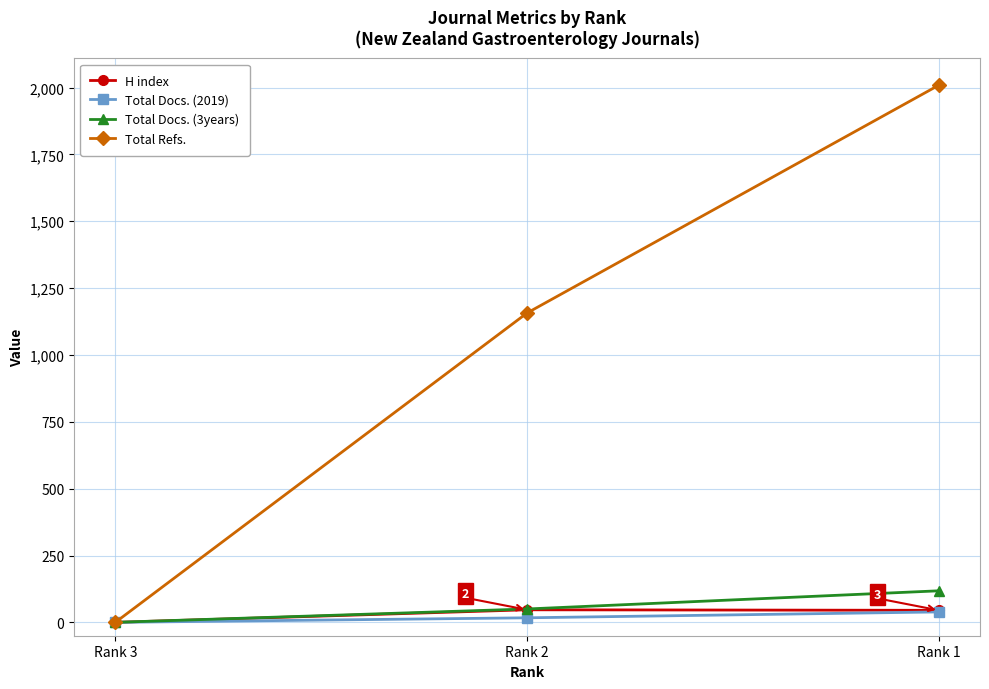

At which category is the sum across all series the highest?

Rank 1